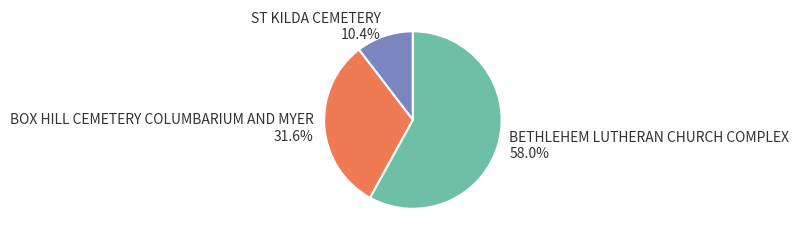

How many slices are in this pie chart?

3